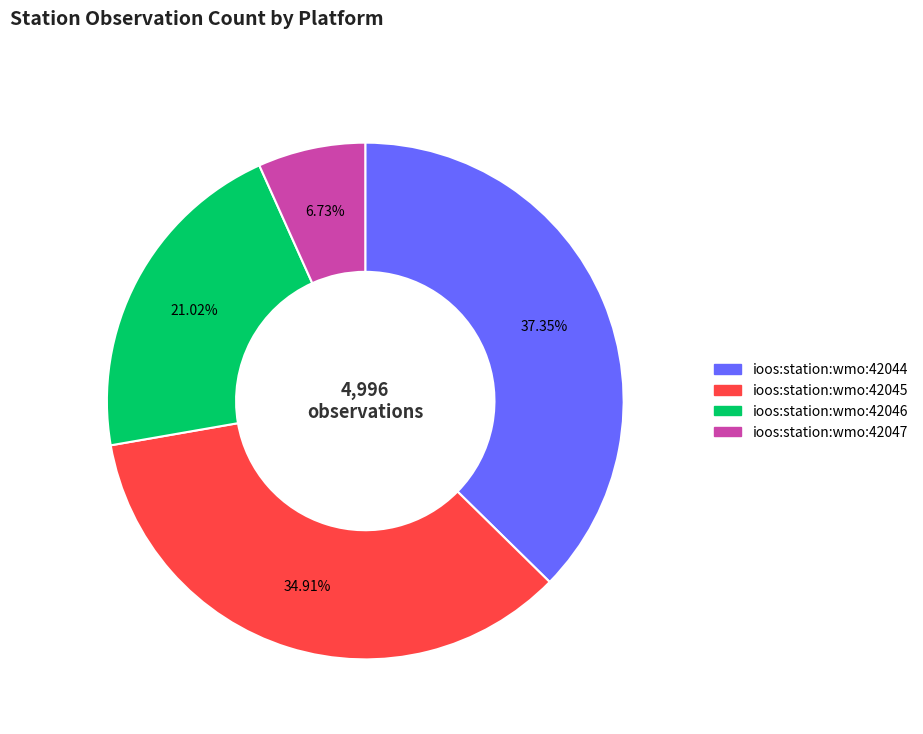

How many slices are in this pie chart?

4